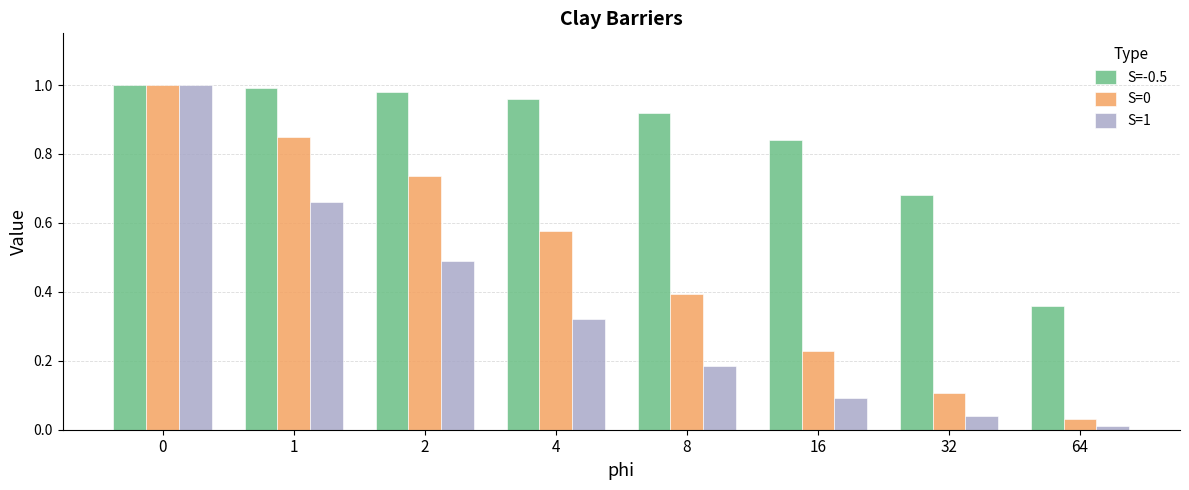

What is the total value across all series at 8?

1.5